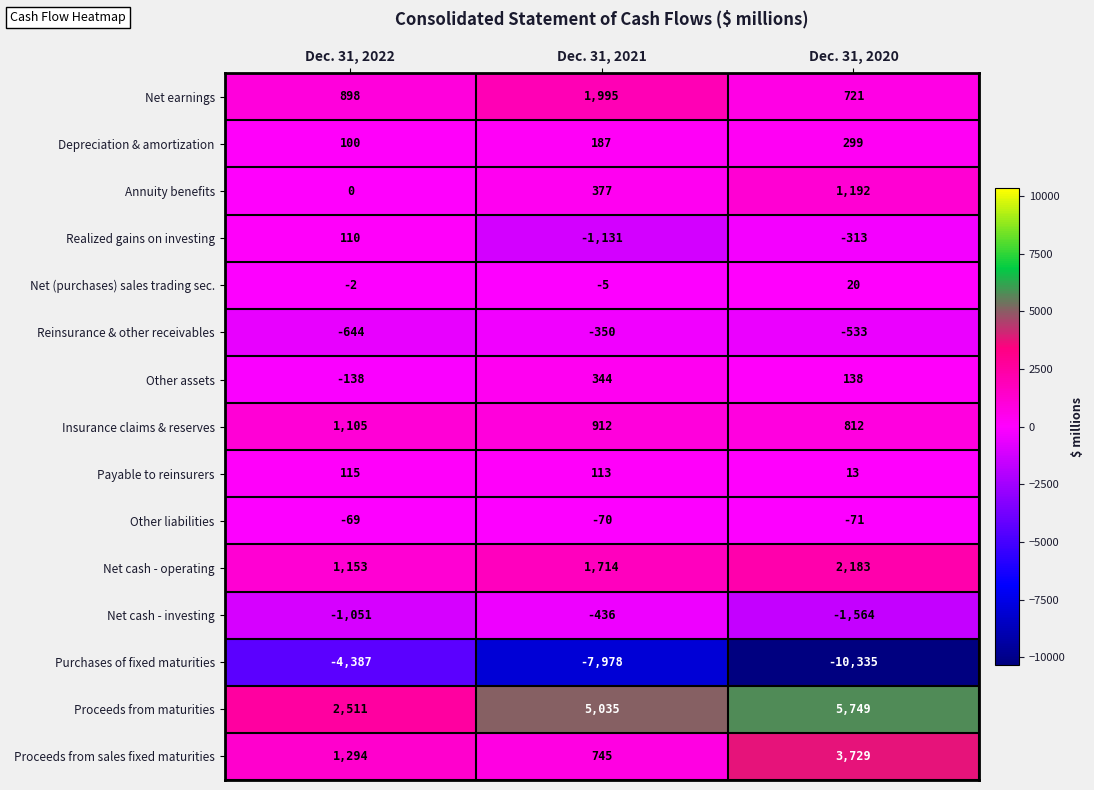

List the series in order of their peak value, lowest first.

Purchases of fixed maturities, Net cash - investing, Reinsurance & other receivables, Other liabilities, Net (purchases) sales trading sec., Realized gains on investing, Payable to reinsurers, Depreciation & amortization, Other assets, Insurance claims & reserves, Annuity benefits, Net earnings, Net cash - operating, Proceeds from sales fixed maturities, Proceeds from maturities